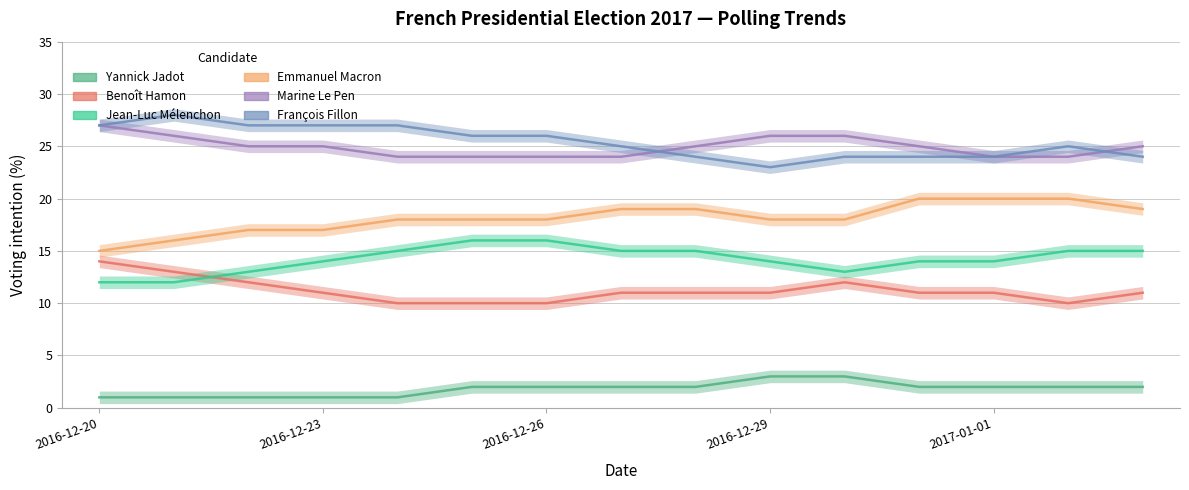

Is the value of Marine Le Pen at 2016-12-31 greater than the value of Emmanuel Macron at 2016-12-27?

Yes